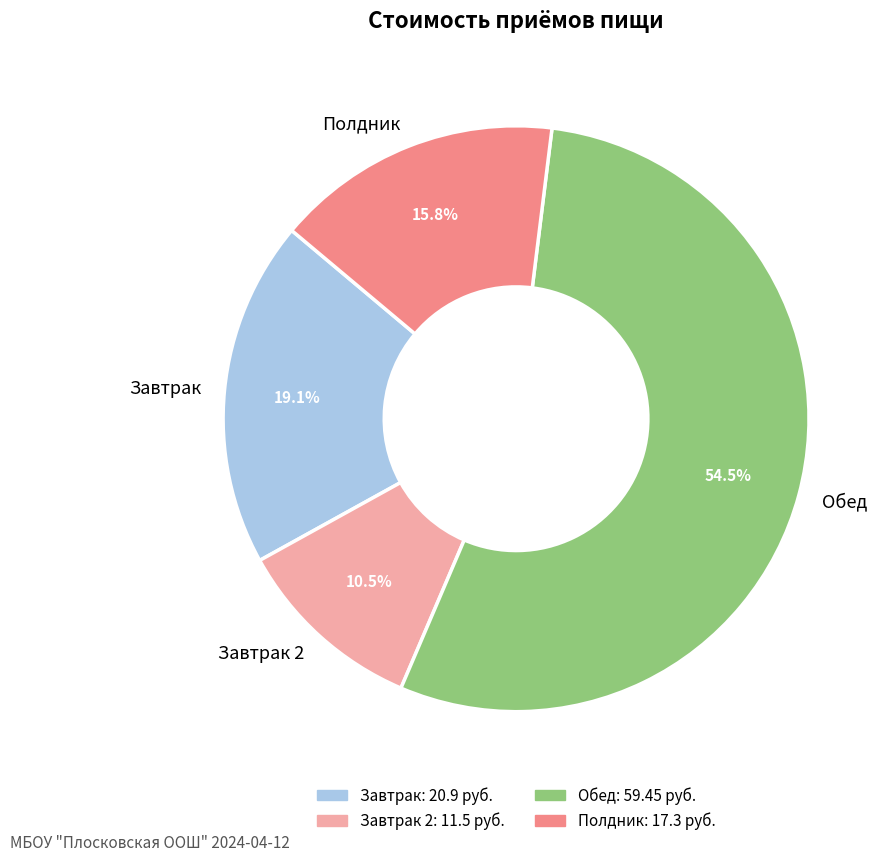

Rank the categories by value from lowest to highest.

Завтрак 2, Полдник, Завтрак, Обед